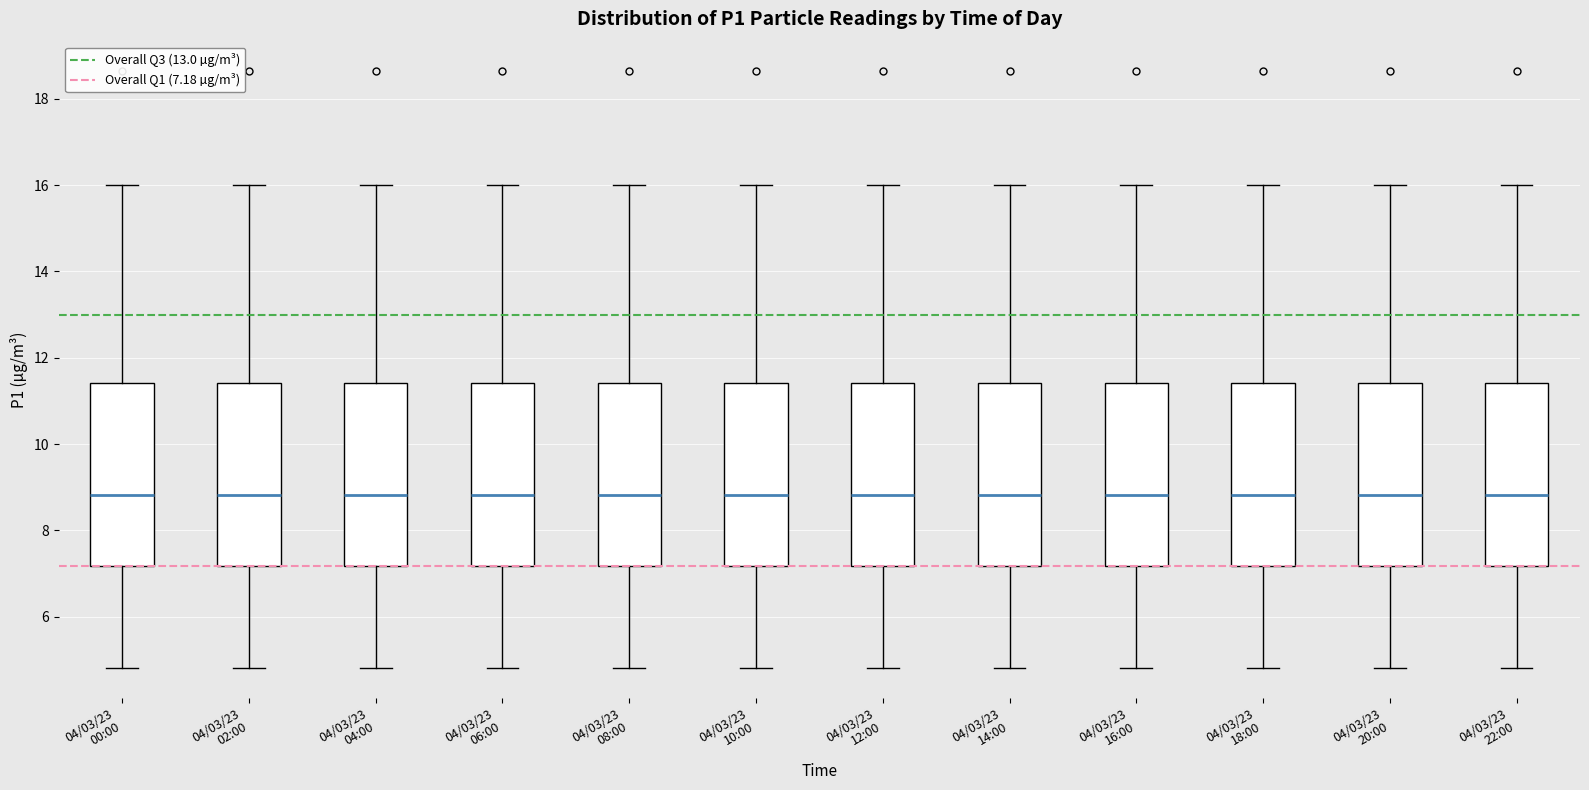

Reading left to right, transcribe this box plot: for each box, give where its median line is, the range the box spans, and where its two whiskers end, as read against the y-axis. The values are not printed on the chart, so give them approximately, as read against the axis.

04/03/23 00:00: median 8.8, box 7.2 to 11.4, whiskers 4.8 to 16.0
04/03/23 02:00: median 8.8, box 7.2 to 11.4, whiskers 4.8 to 16.0
04/03/23 04:00: median 8.8, box 7.2 to 11.4, whiskers 4.8 to 16.0
04/03/23 06:00: median 8.8, box 7.2 to 11.4, whiskers 4.8 to 16.0
04/03/23 08:00: median 8.8, box 7.2 to 11.4, whiskers 4.8 to 16.0
04/03/23 10:00: median 8.8, box 7.2 to 11.4, whiskers 4.8 to 16.0
04/03/23 12:00: median 8.8, box 7.2 to 11.4, whiskers 4.8 to 16.0
04/03/23 14:00: median 8.8, box 7.2 to 11.4, whiskers 4.8 to 16.0
04/03/23 16:00: median 8.8, box 7.2 to 11.4, whiskers 4.8 to 16.0
04/03/23 18:00: median 8.8, box 7.2 to 11.4, whiskers 4.8 to 16.0
04/03/23 20:00: median 8.8, box 7.2 to 11.4, whiskers 4.8 to 16.0
04/03/23 22:00: median 8.8, box 7.2 to 11.4, whiskers 4.8 to 16.0